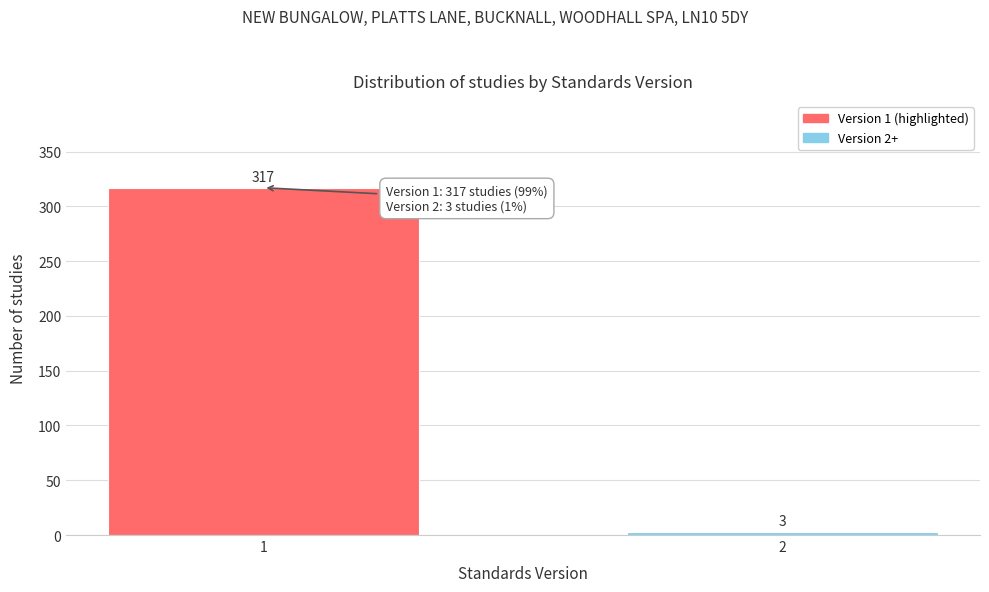

Reading left to right, transcribe all the data shown in this chart.

317	3